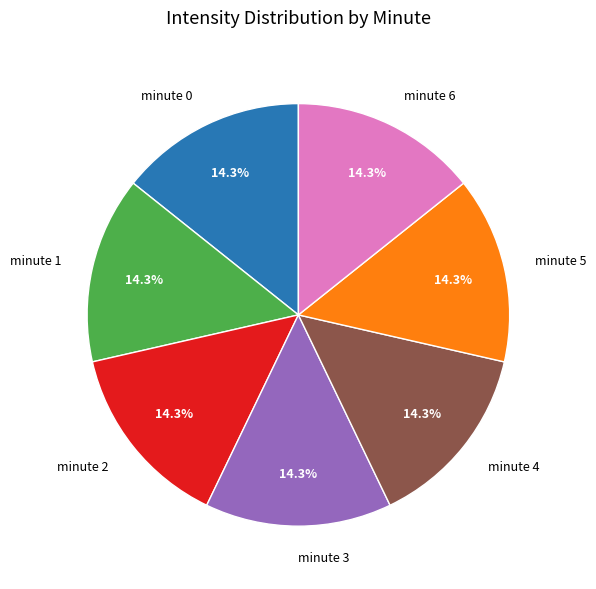

Does minute 2 represent more than half of the total?

No